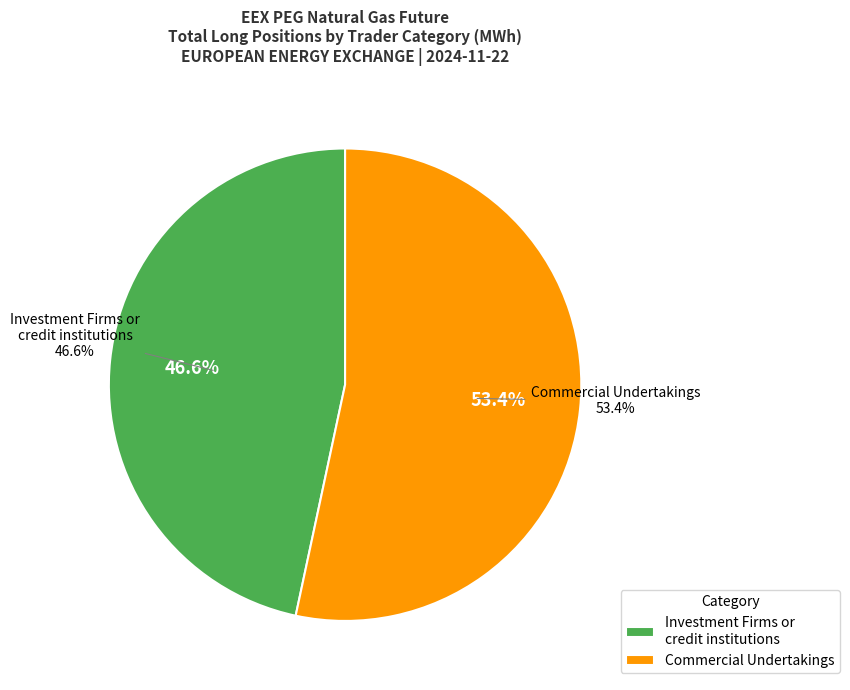

To the nearest percent, what is the combined percentage of Commercial Undertakings and Investment Firms or credit institutions?

100%